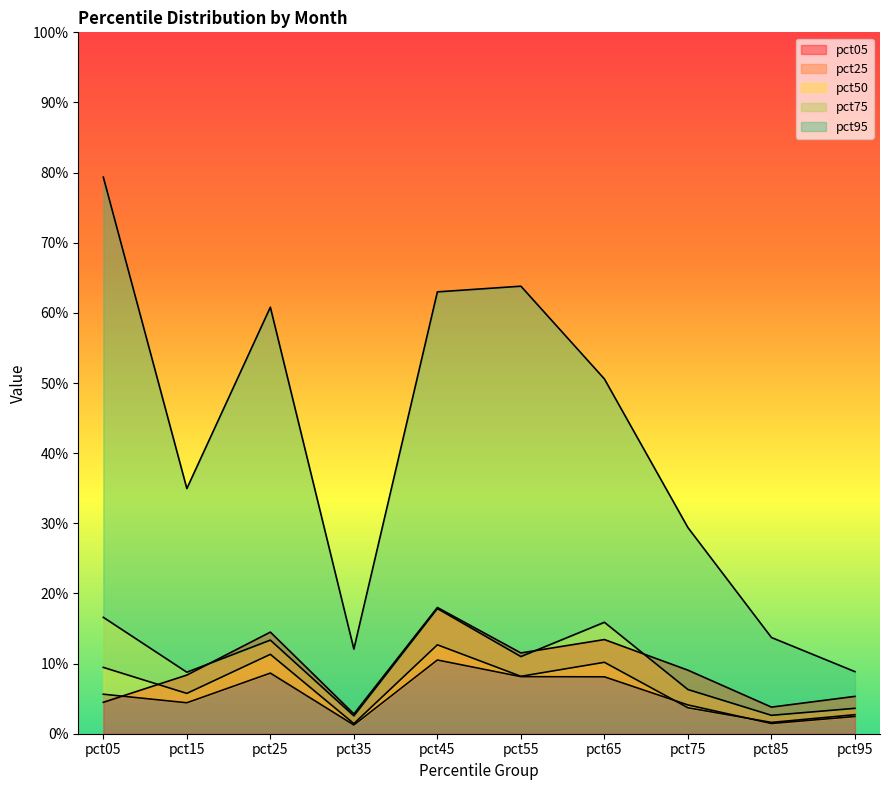

Which category has the highest value in the pct95 series?

pct05